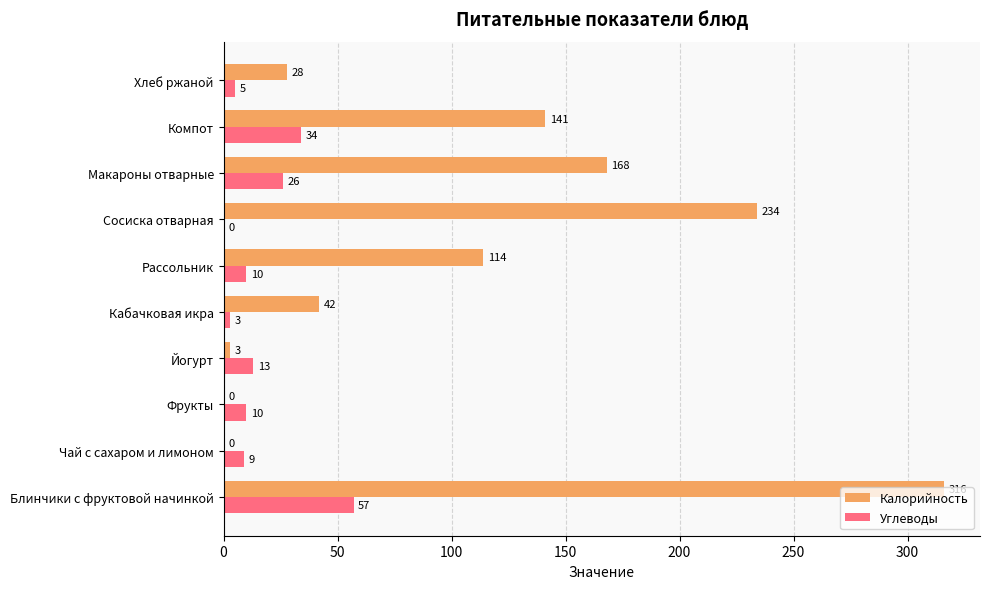

The value of Калорийность at Макароны отварные is 96. True or false?

False